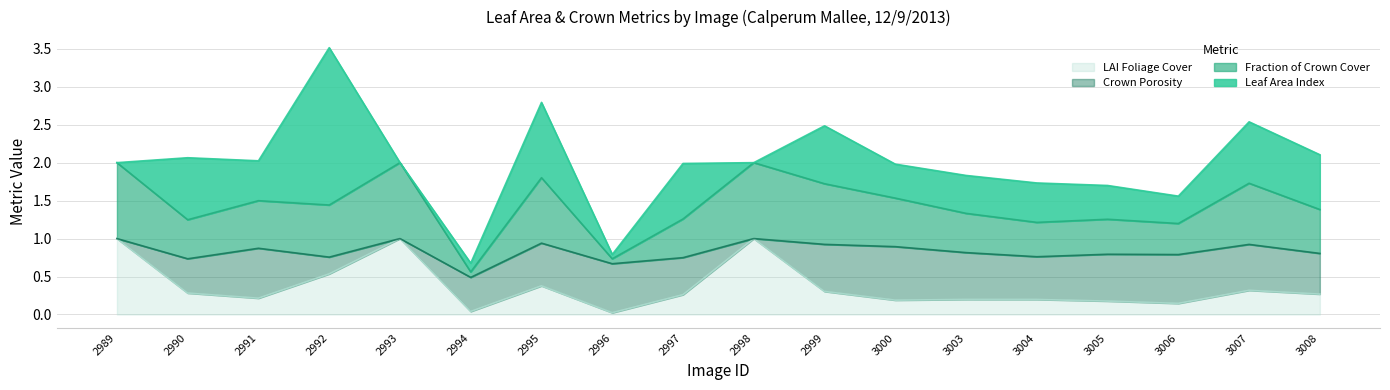

How many interior local valleys does the fractionOfCrownCover series have?

6